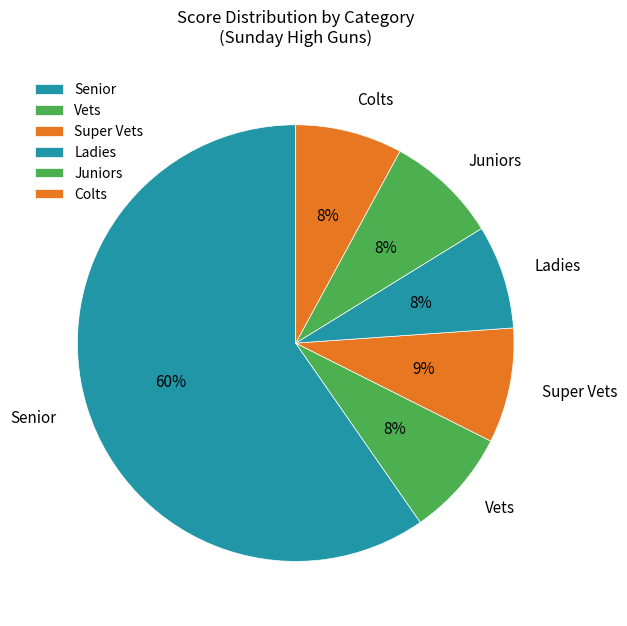

Does Ladies account for over 50% of the chart?

No